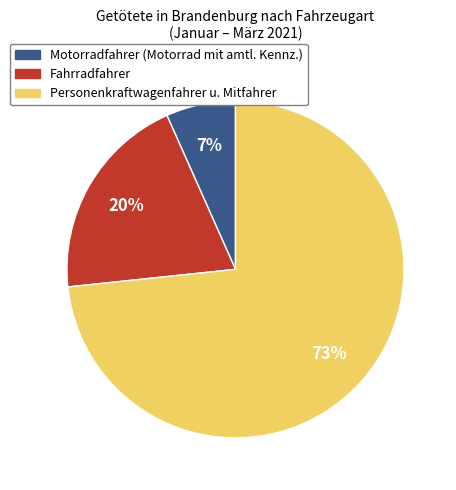

To the nearest percent, what is the average slice percentage?

33%